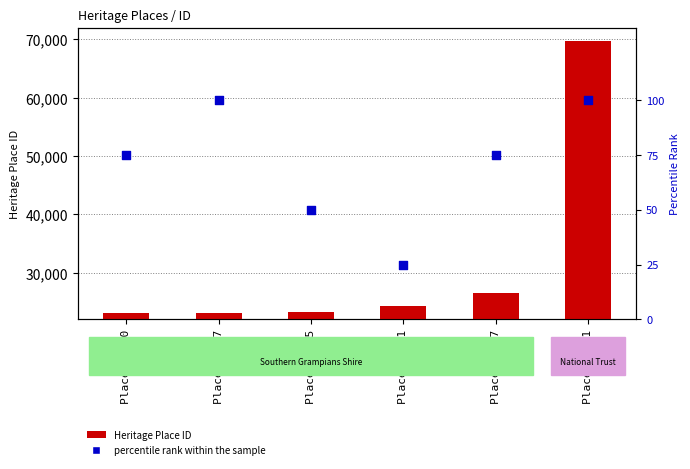

What is the total value across all series at Place 24301?

24326